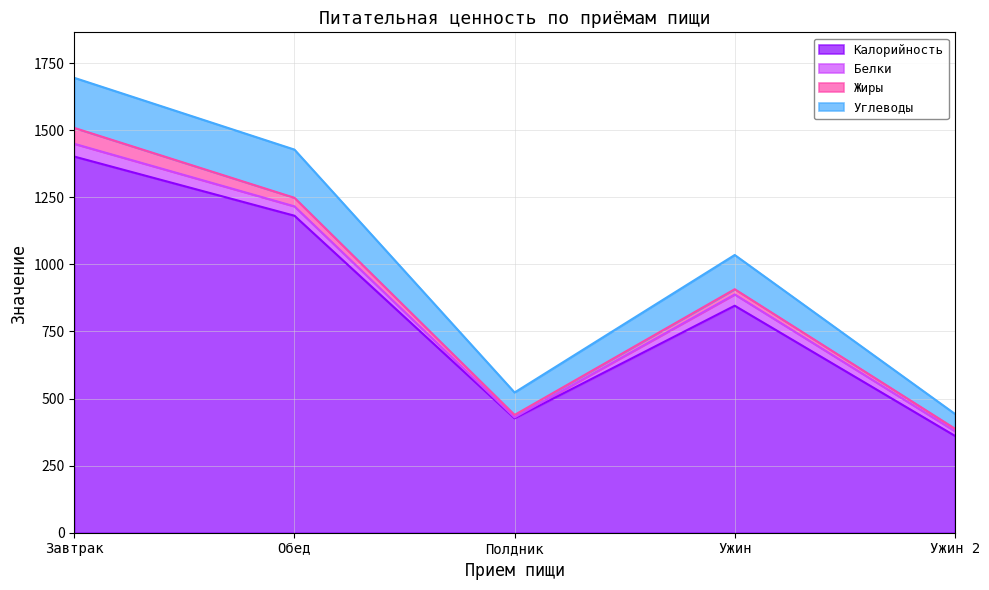

Which label corresponds to the largest value in the chart?

Завтрак